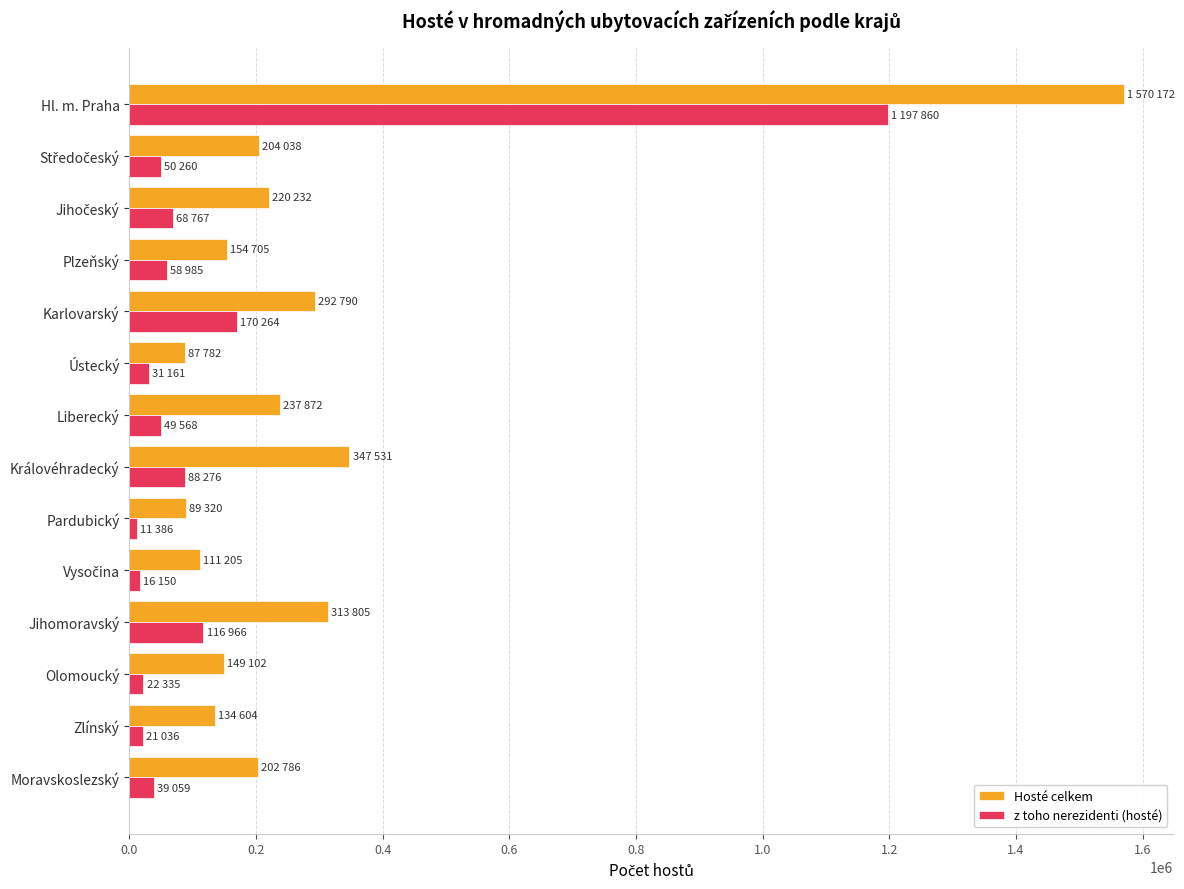

List the series in order of their overall mean, highest first.

Hosté celkem, z toho nerezidenti (hosté)